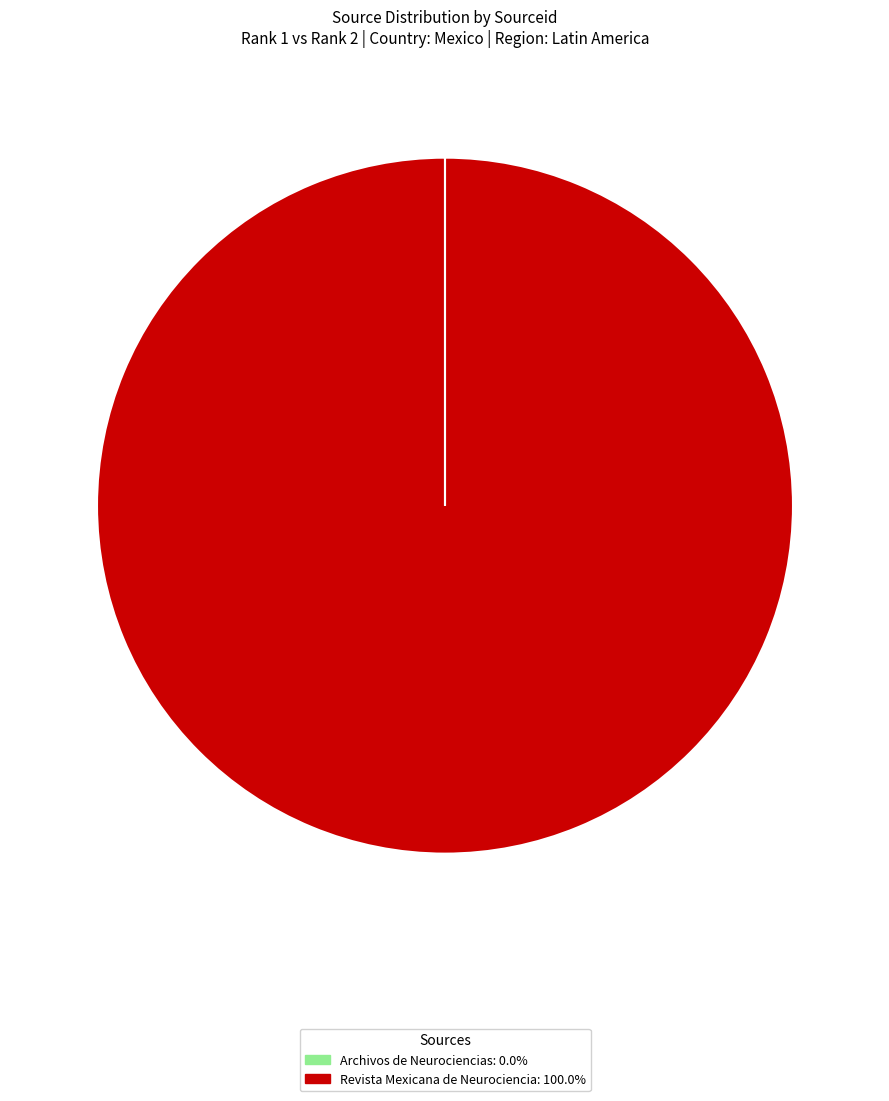

Which category has the biggest portion of the pie?

Revista Mexicana de Neurociencia